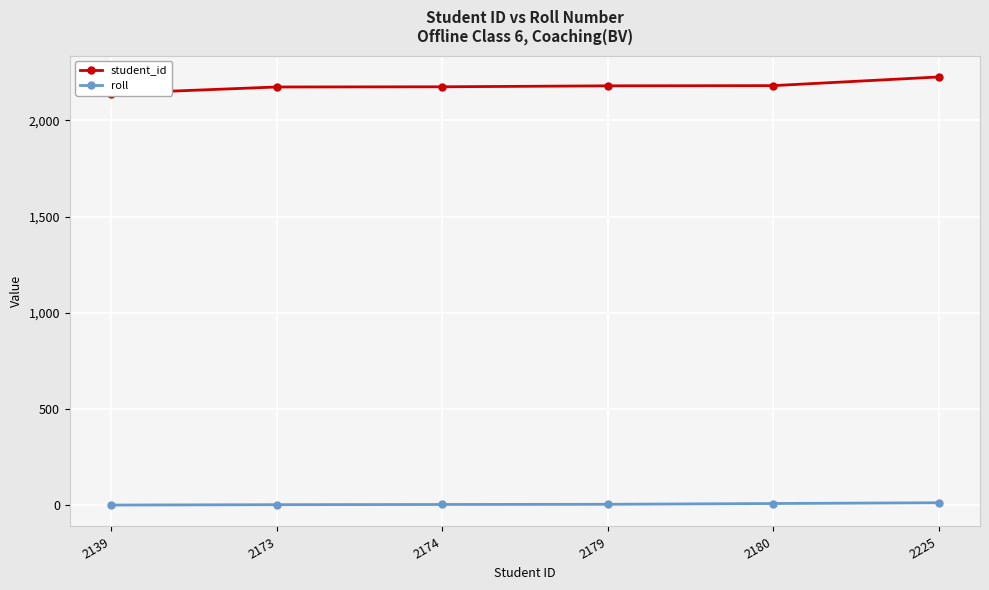

True or false: roll and student_id cross at least once.

False